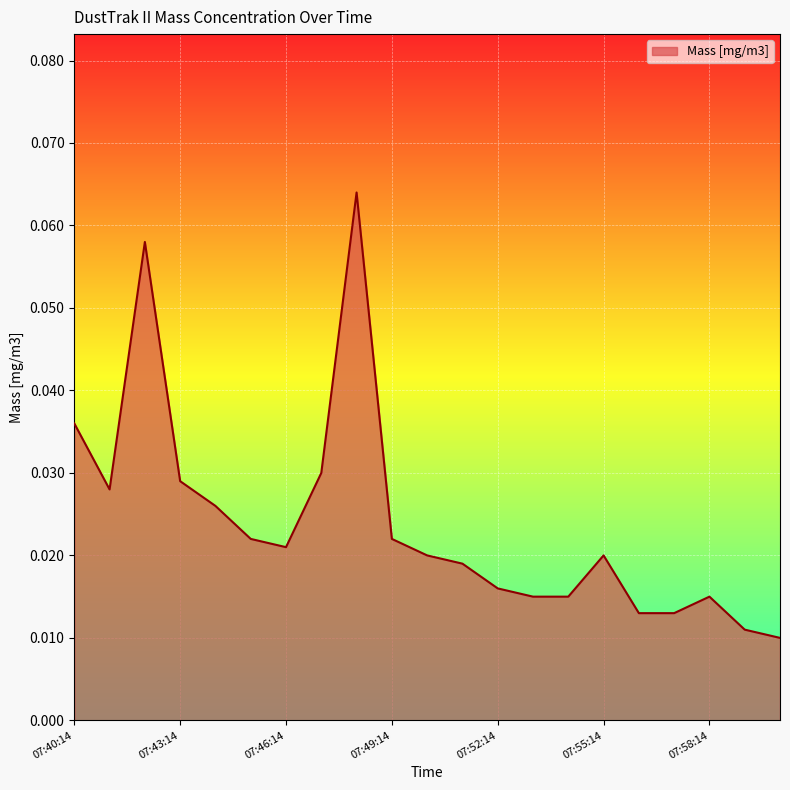

What is the label of the 1st point from the left?

07:40:14